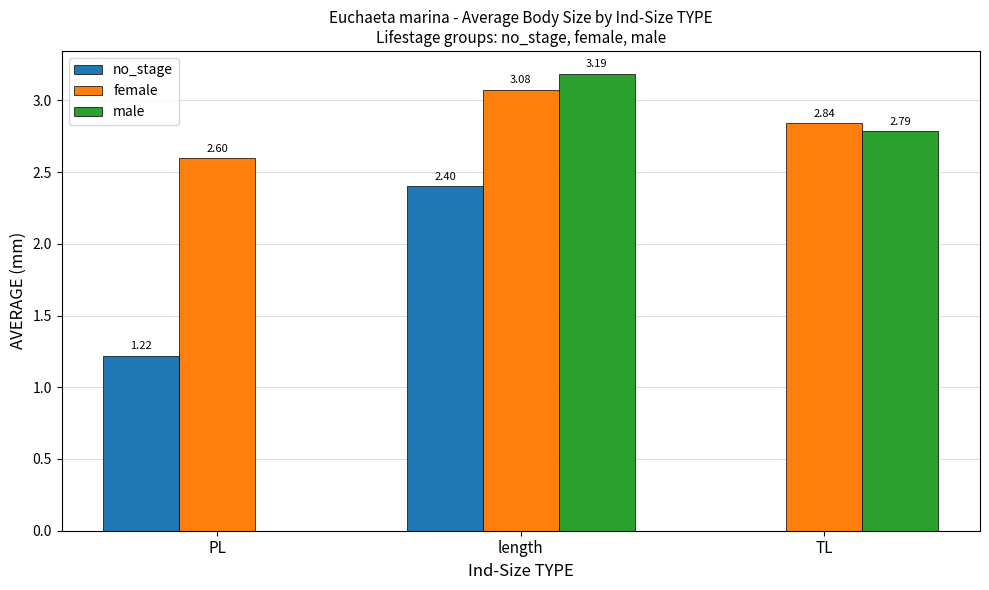

Which series has the largest total across all categories?

female